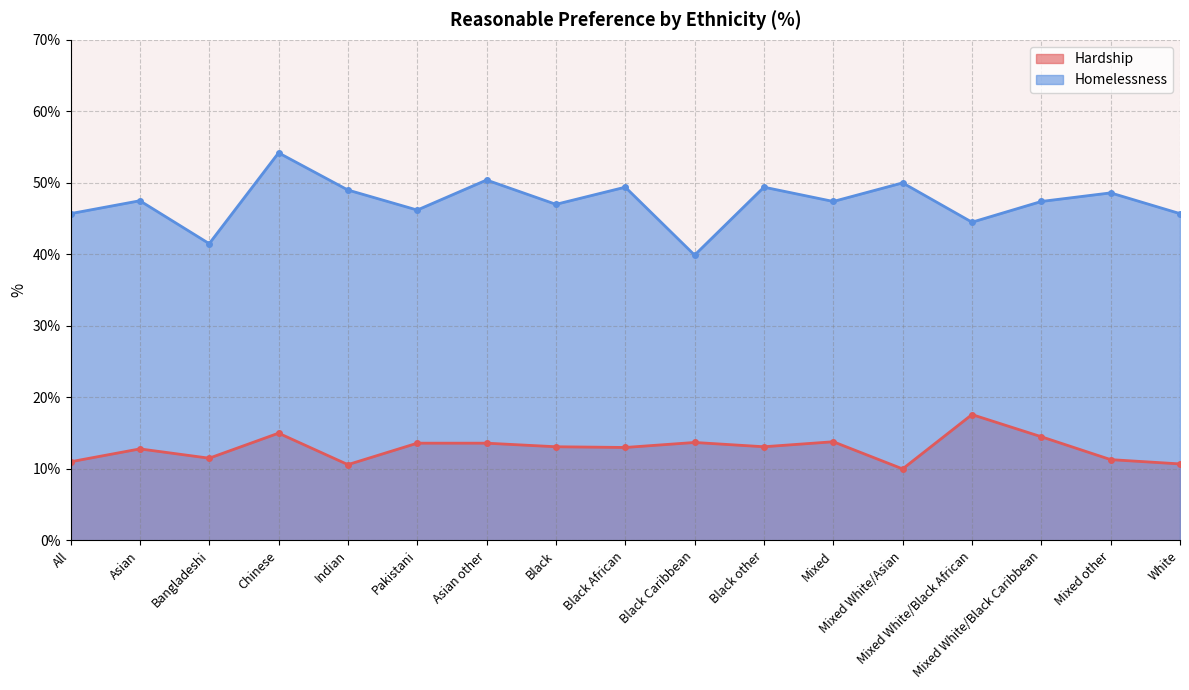

Count the number of categories in the chart.

17